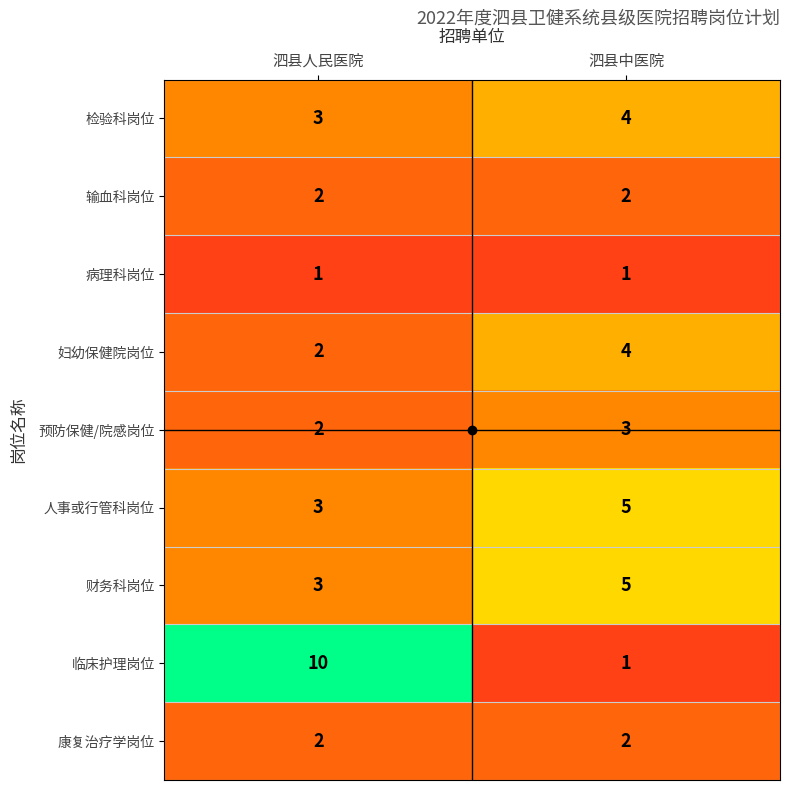

The value of 检验科岗位 at 泗县中医院 is 7. True or false?

False